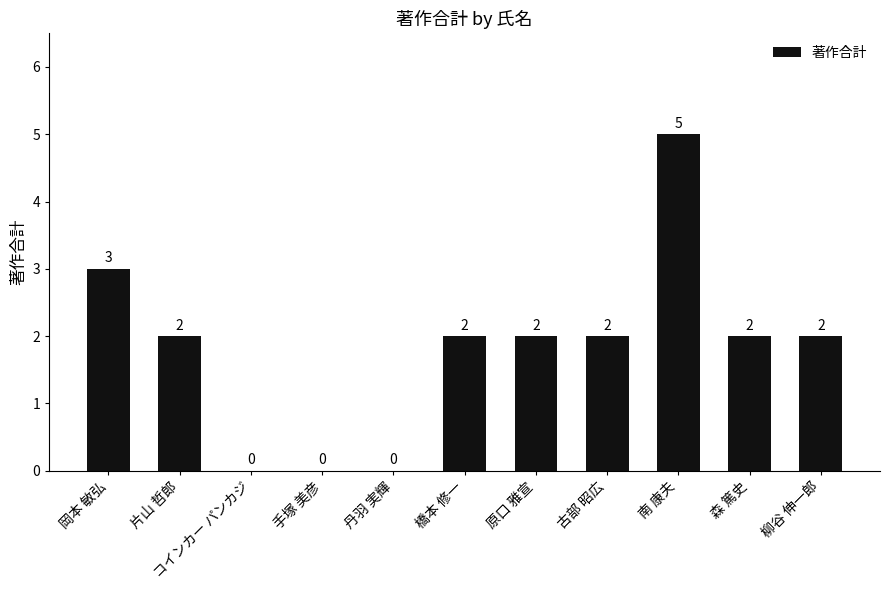

What is the greatest value displayed?

5